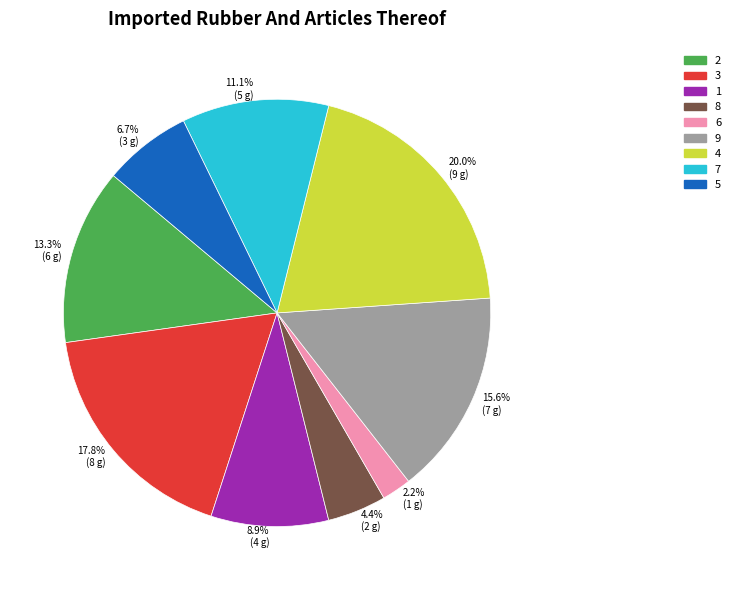

Between 1 and 7, which is larger?

7